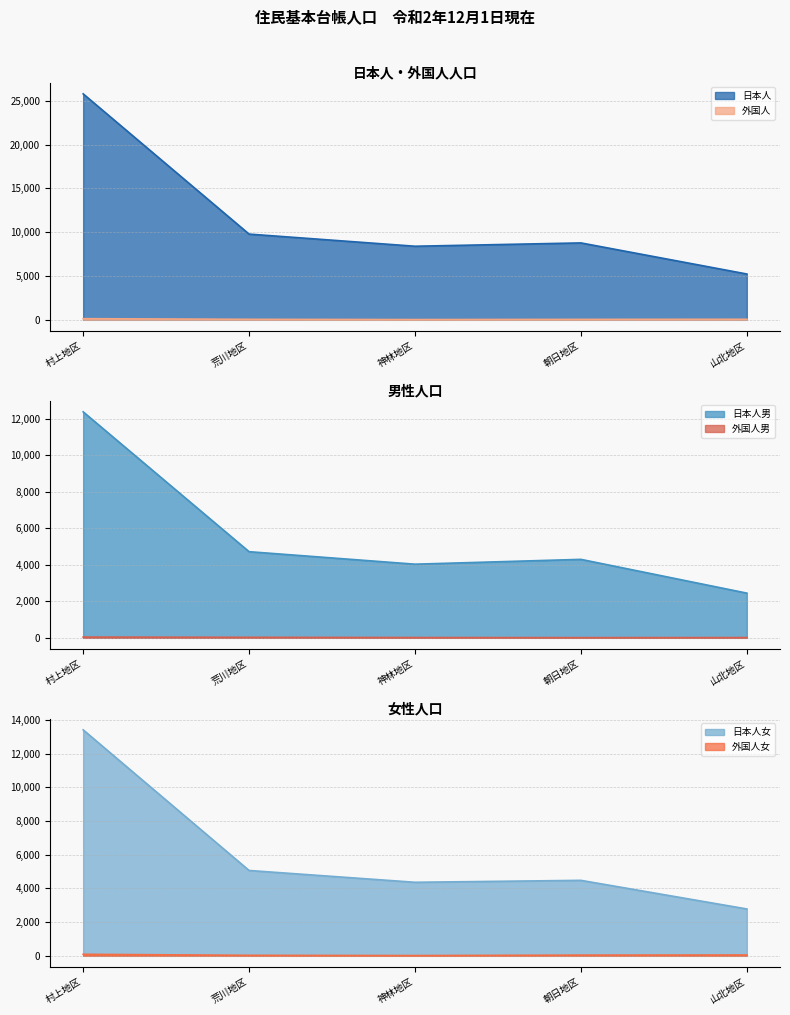

True or false: 外国人 and 外国人女 intersect in this chart.

False